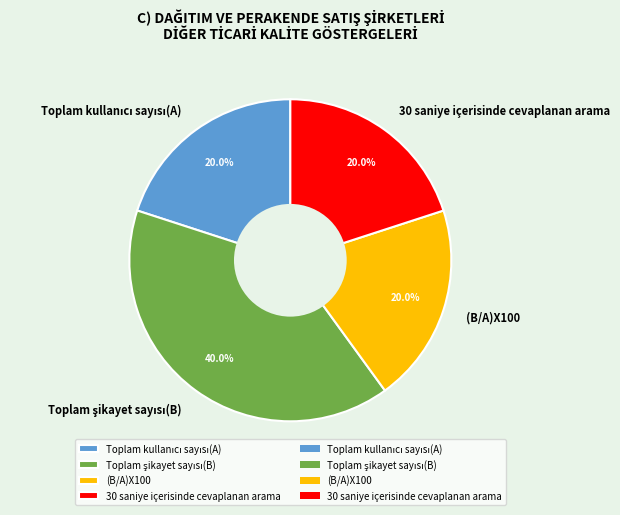

What portion of the pie excludes (B/A)X100?

80.0%